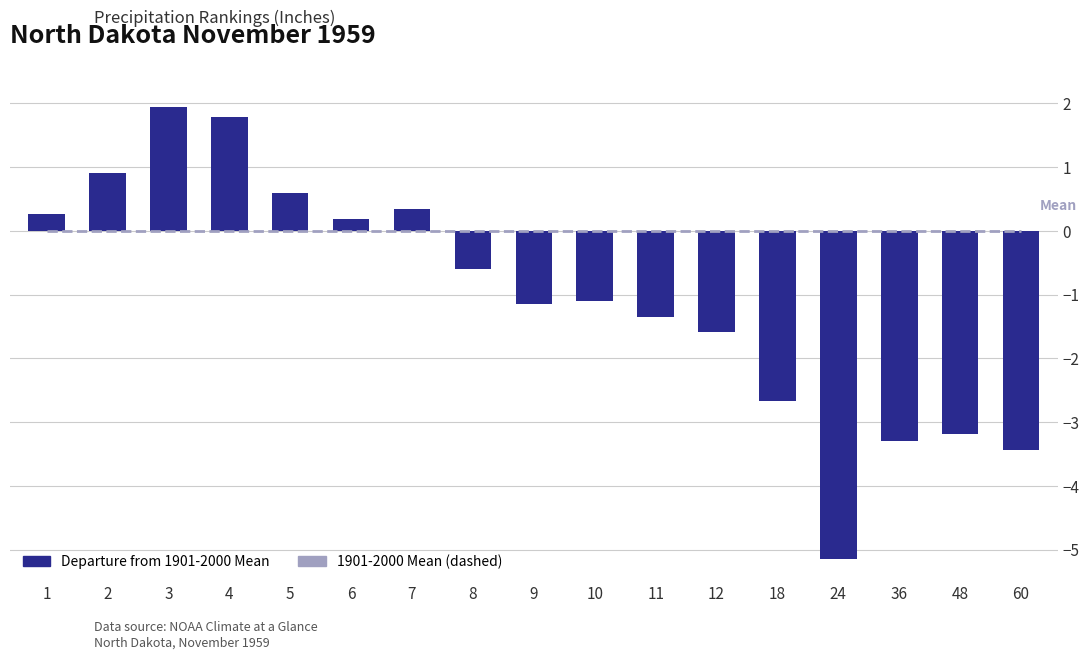

What is the total value across all series at 60?

-3.4